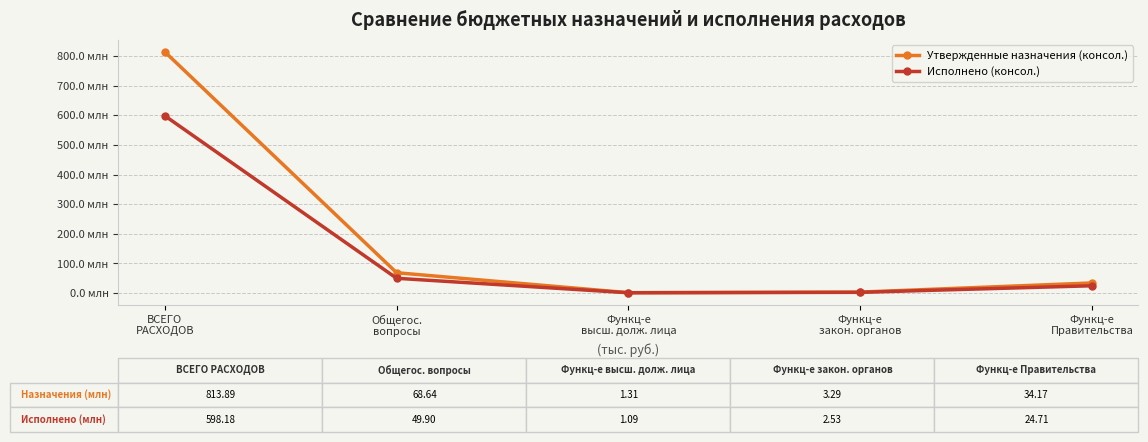

Reading right to left, transcribe all the data shown in this chart.

Утвержденные назначения (консол.): 34168114.2	3291000.0	1313500.0	68642202.0	813886944.0
Исполнено (консол.): 24708903.8	2527744.9	1089811.8	49898360.4	598183405.2